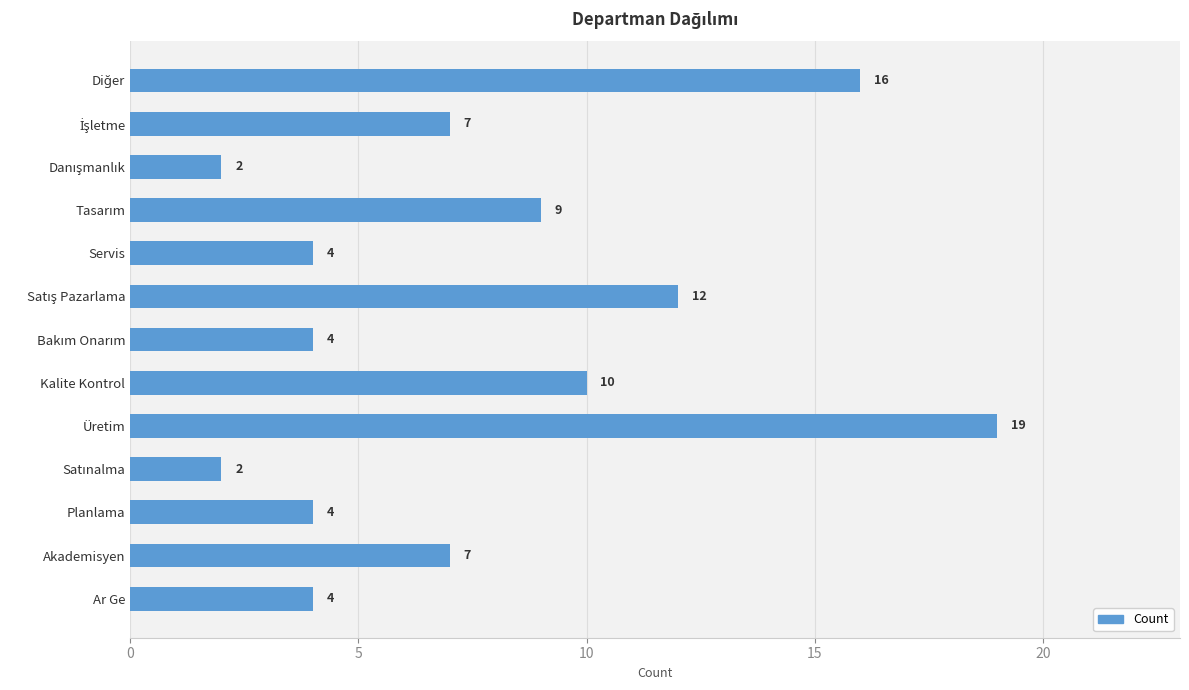

The value at Ar Ge is 2. True or false?

False